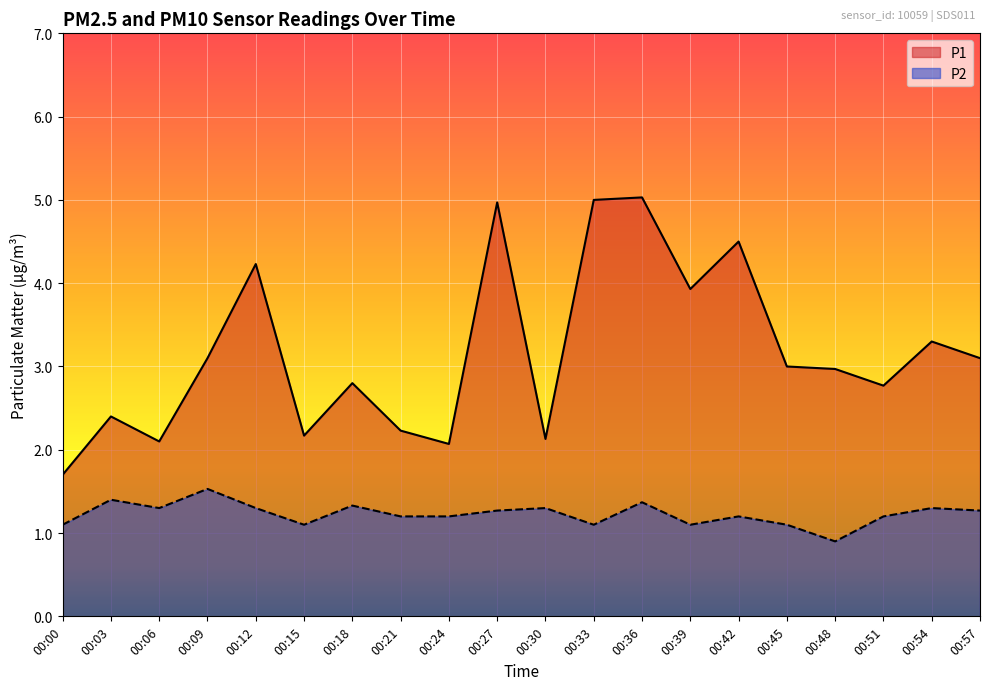

What is the value of the P2 point at the 5th from the left?

1.3